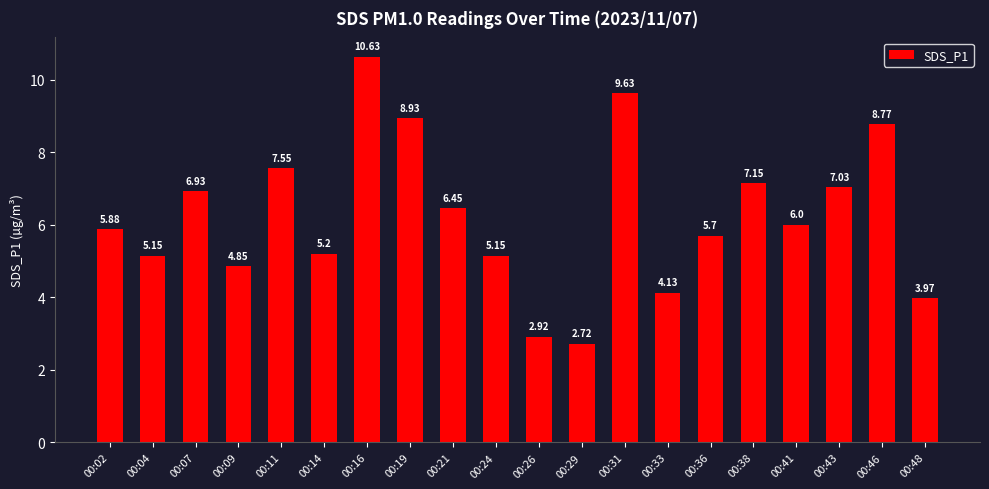

The value at 00:41 is 6.0. True or false?

True